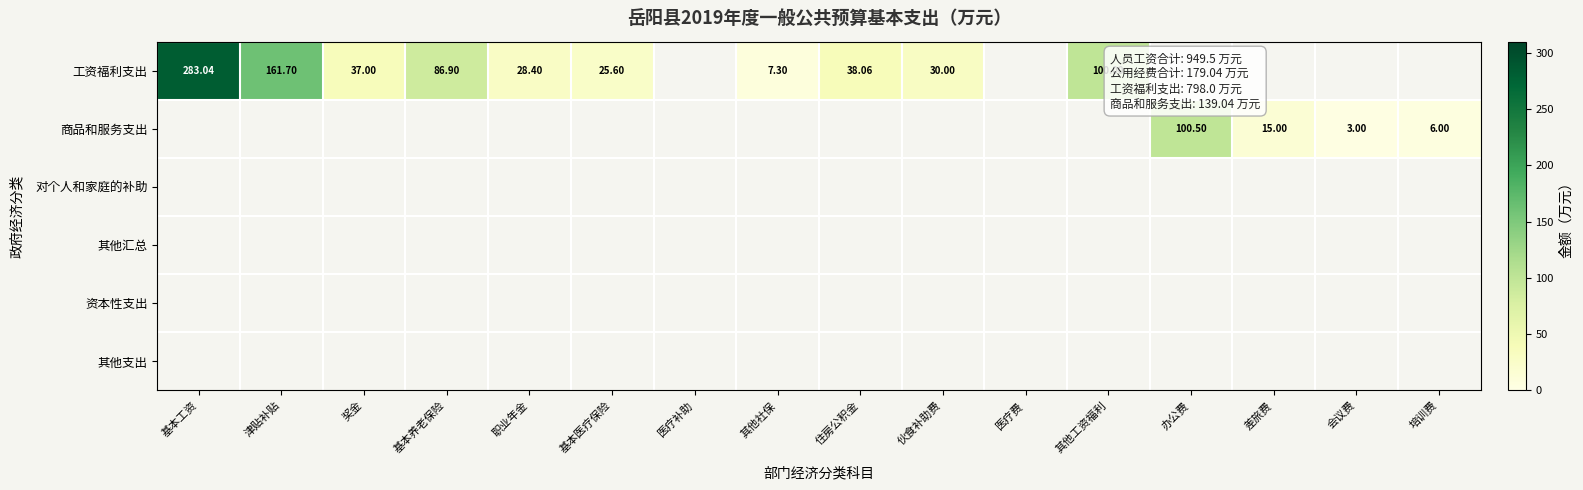

At how many categories does at least one series exceed 72?

5